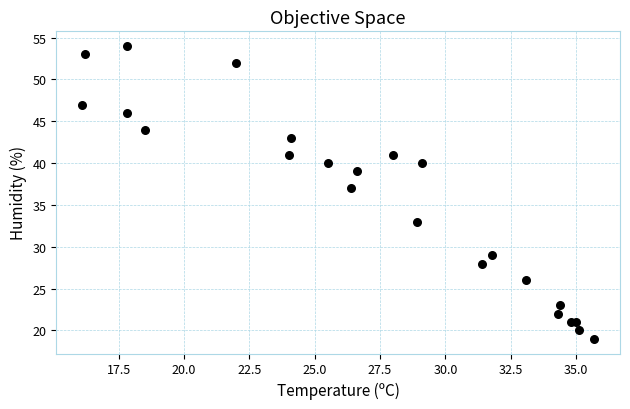

What Y value in the scatter plot is closest to 36?

37